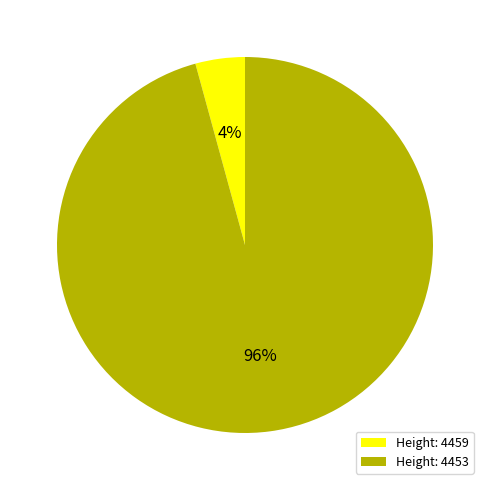

How many slices are in this pie chart?

2